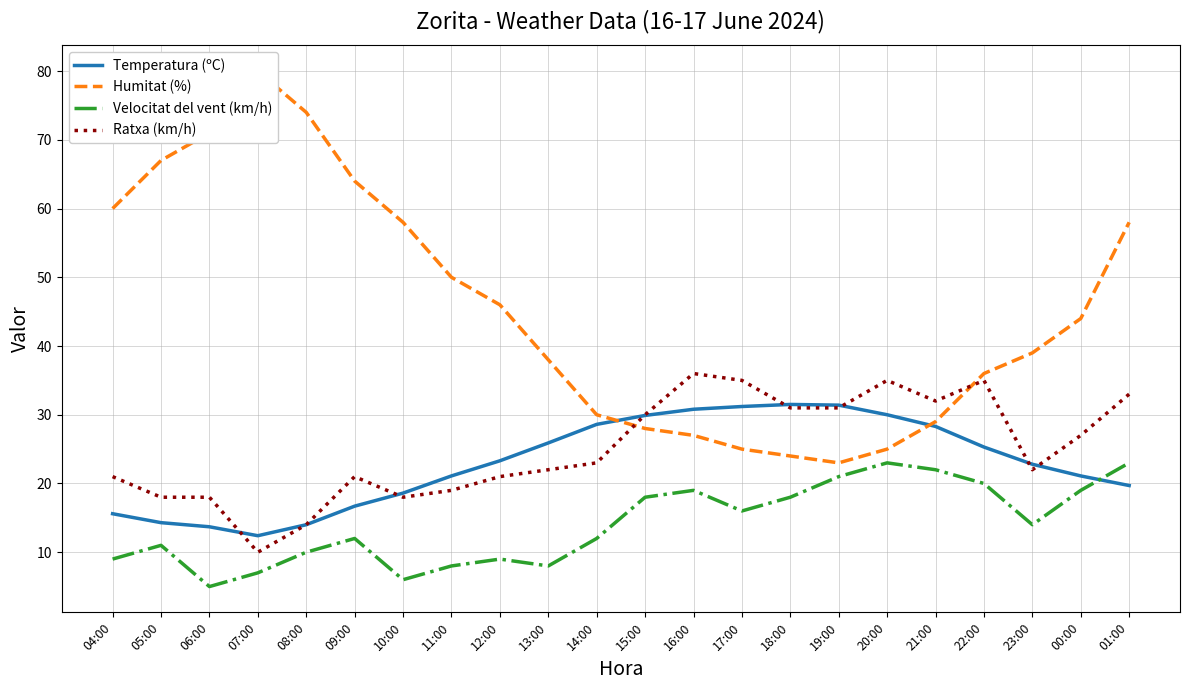

Does the chart have visible grid lines?

Yes